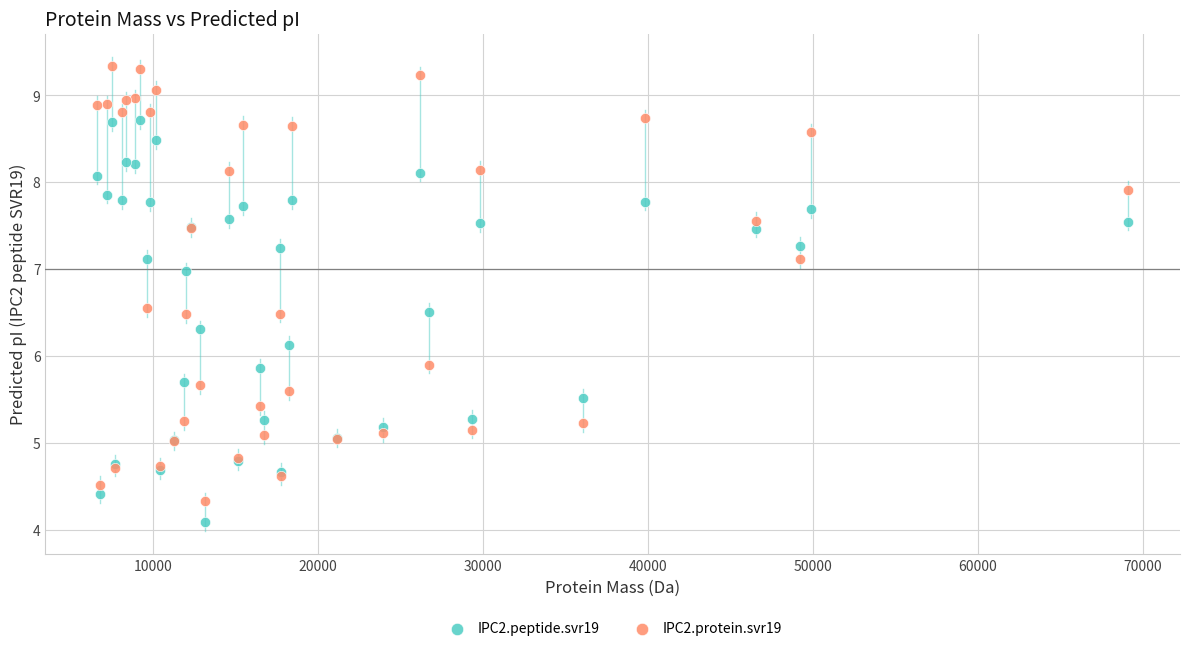

Which series has the largest Y range (max minus min)?

IPC2.protein.svr19